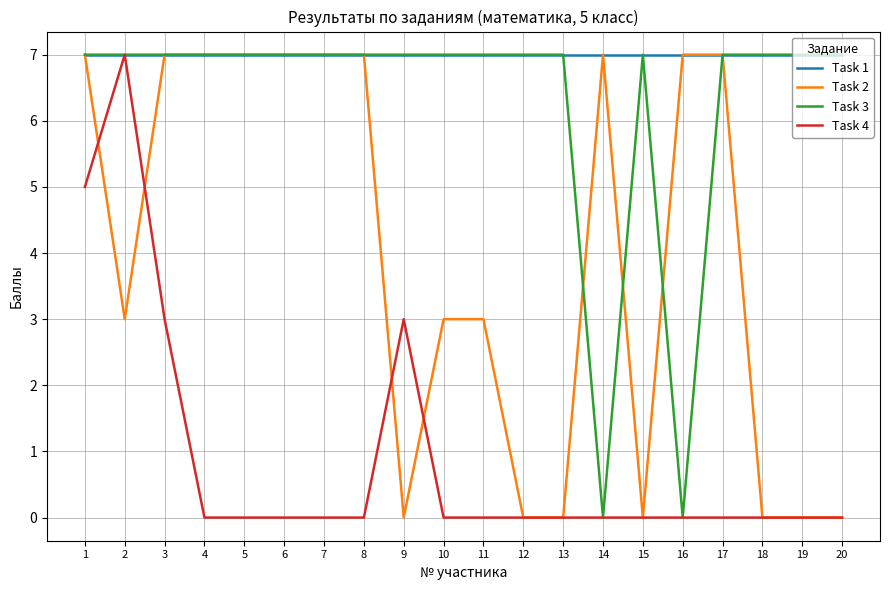

Which series has the largest total across all categories?

Task 1